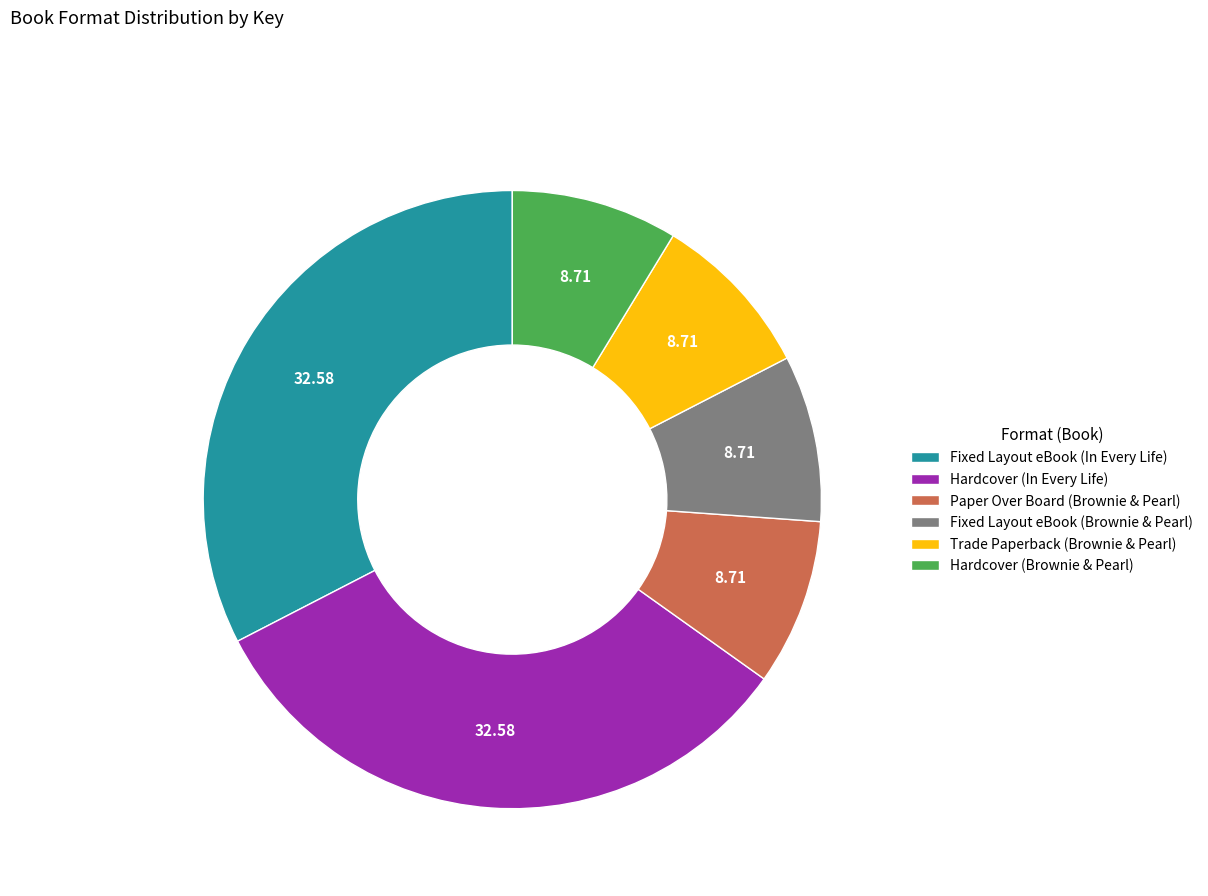

Is the sum of Paper Over Board (Brownie & Pearl) and Fixed Layout eBook (In Every Life) greater than half?

No